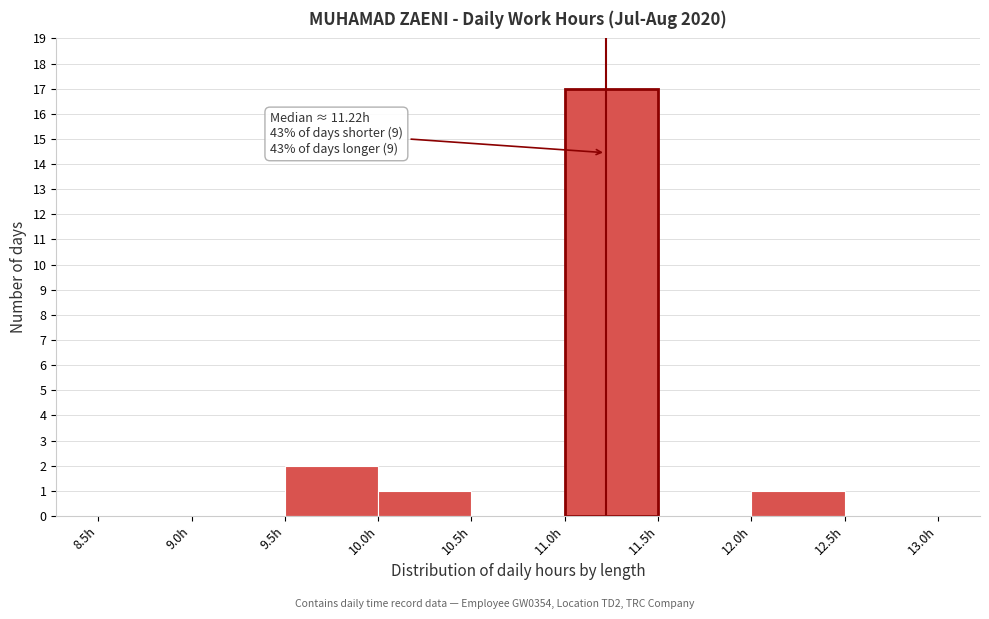

Over which range of the x-axis is the bar tallest?

11.0 to 11.5